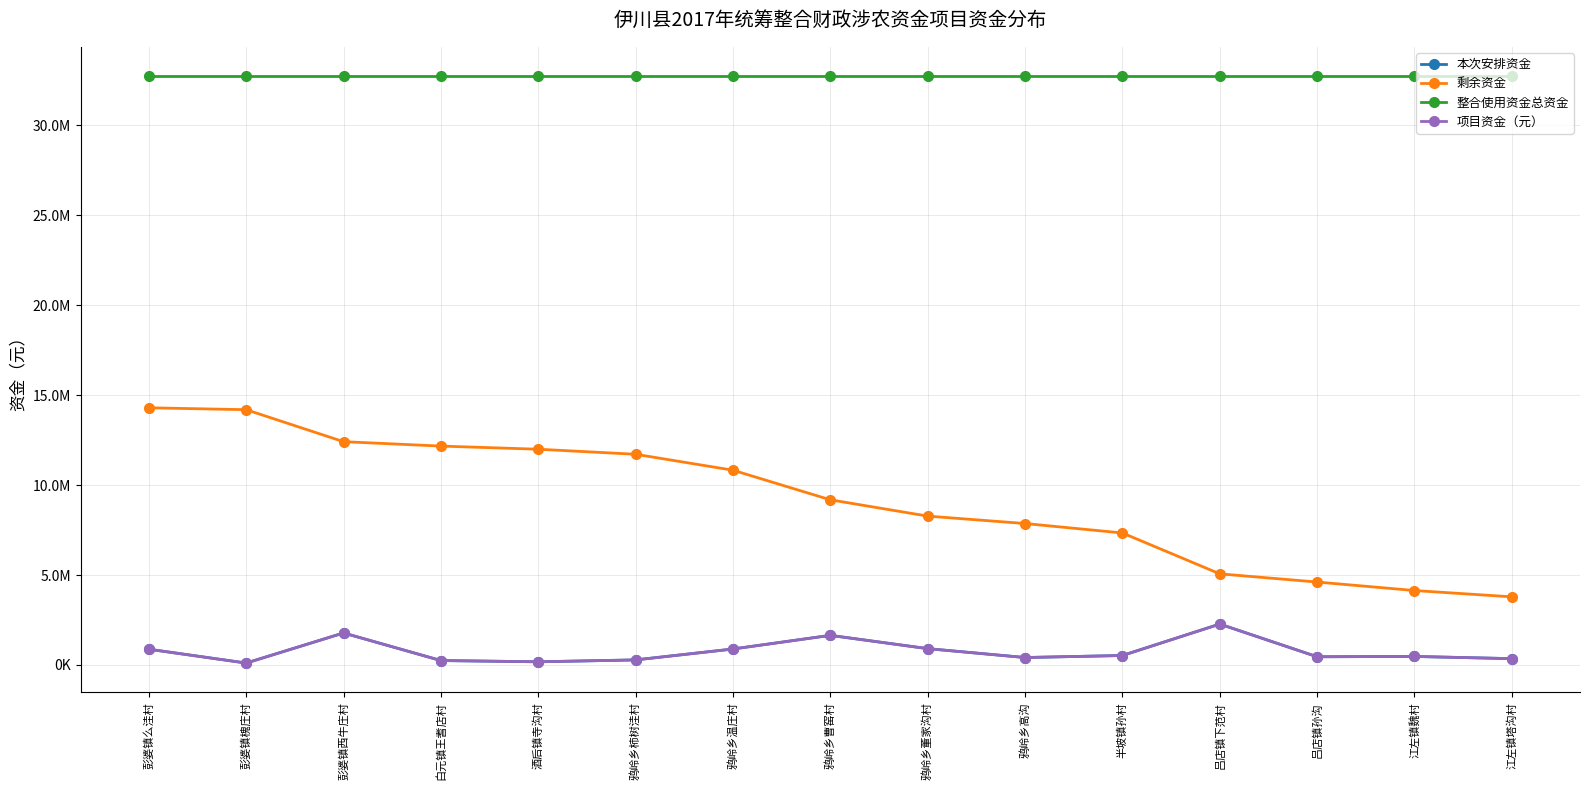

True or false: 本次安排资金 and 整合使用资金总资金 intersect in this chart.

False